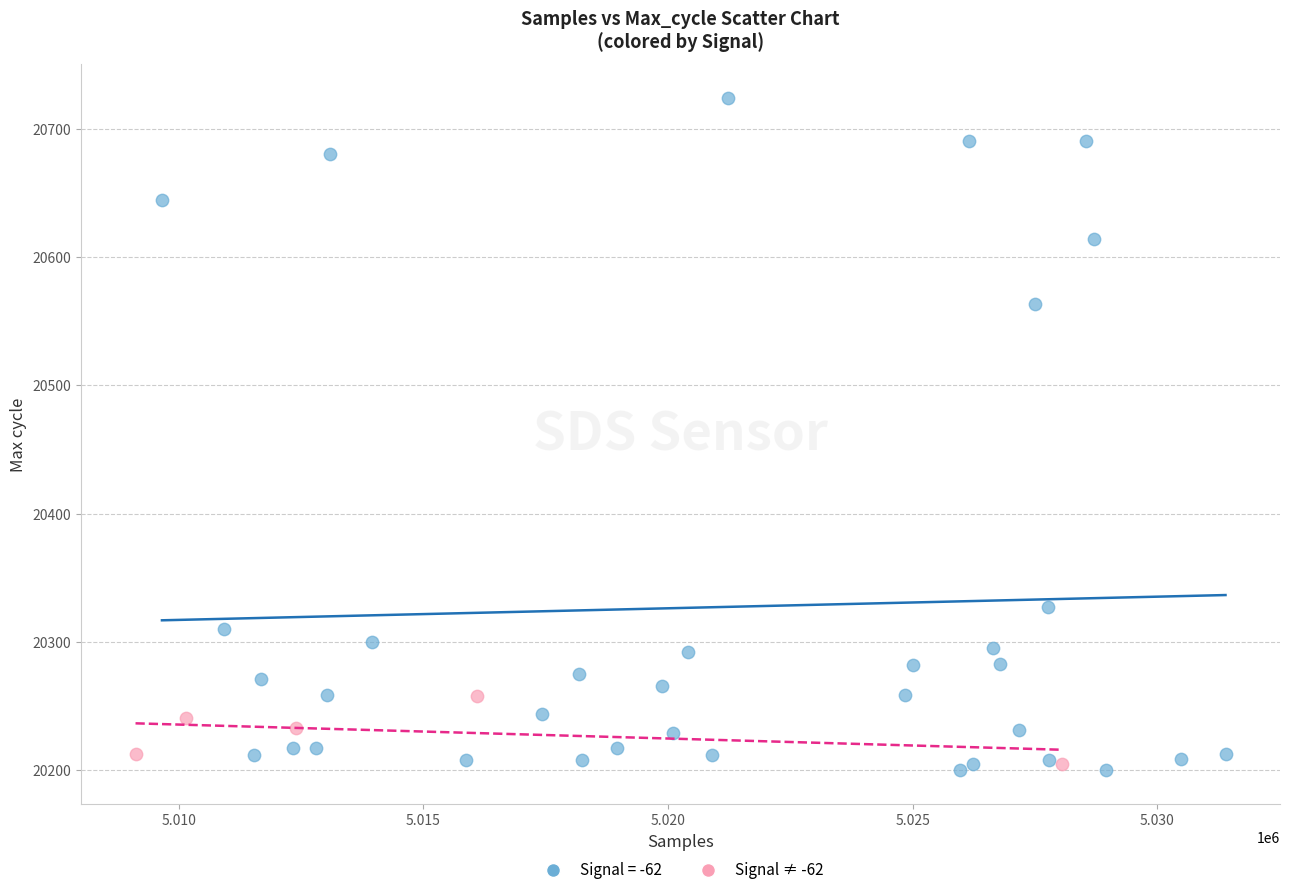

Which series has the widest spread of Y values?

Signal = -62